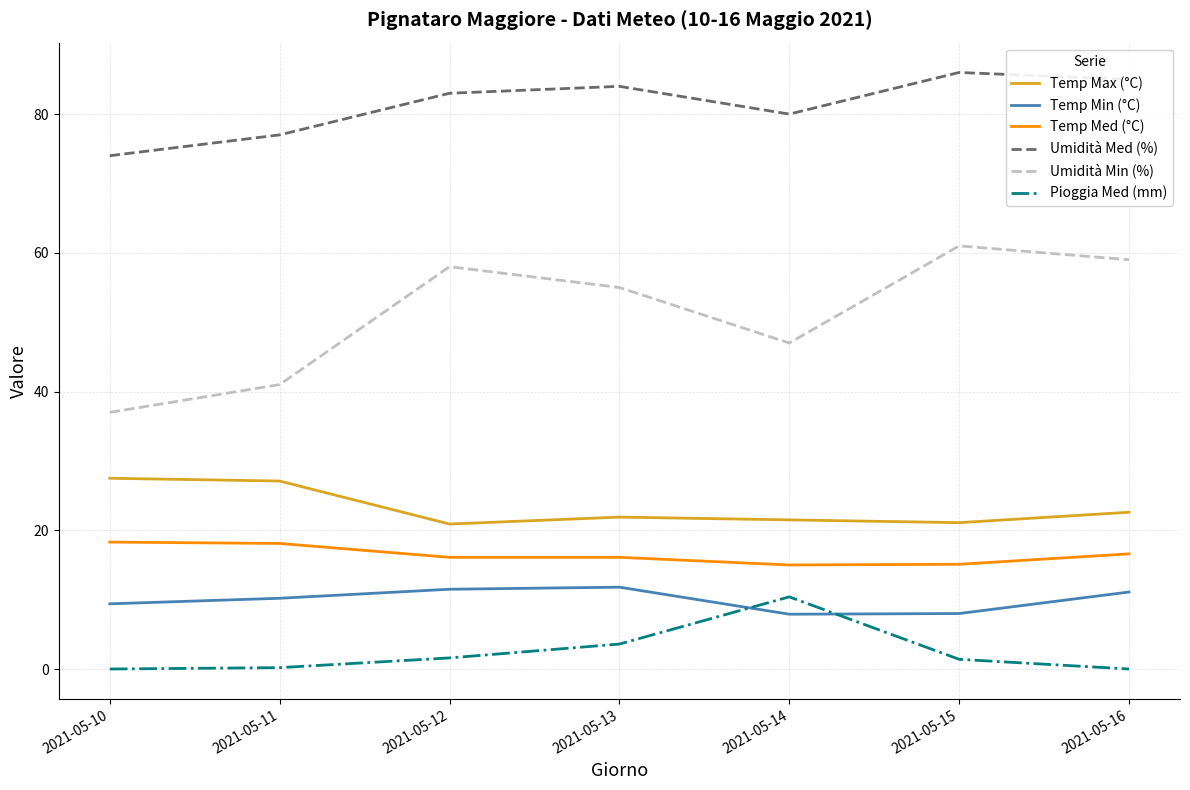

Is this an area chart (filled region under the line)?

No